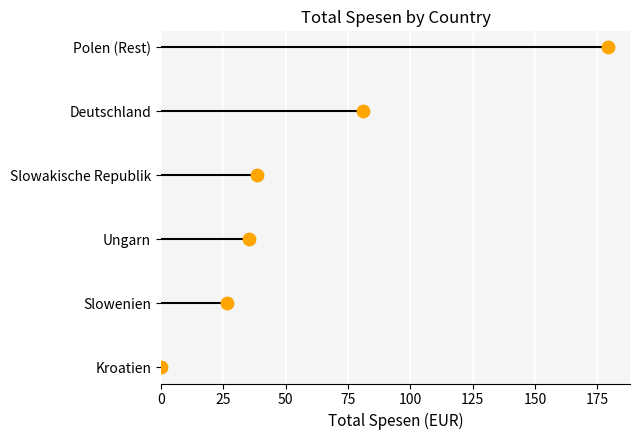

Approximately how many times larger is the value at 50 compared to 100?

0.5